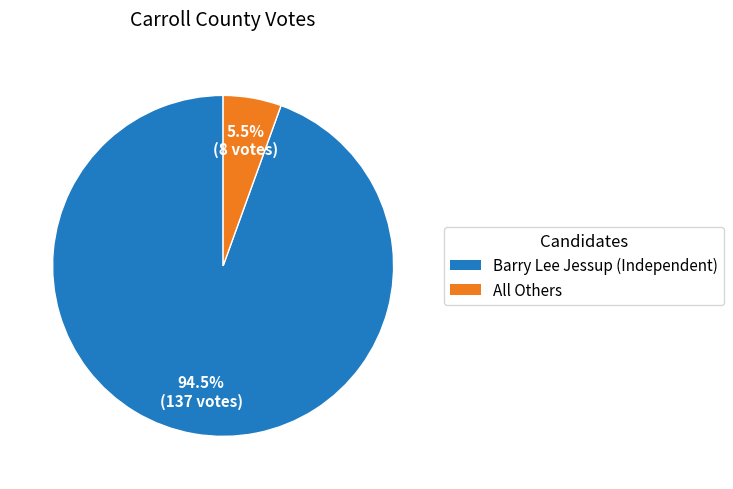

Which category accounts for the majority?

Barry Lee Jessup (Independent)